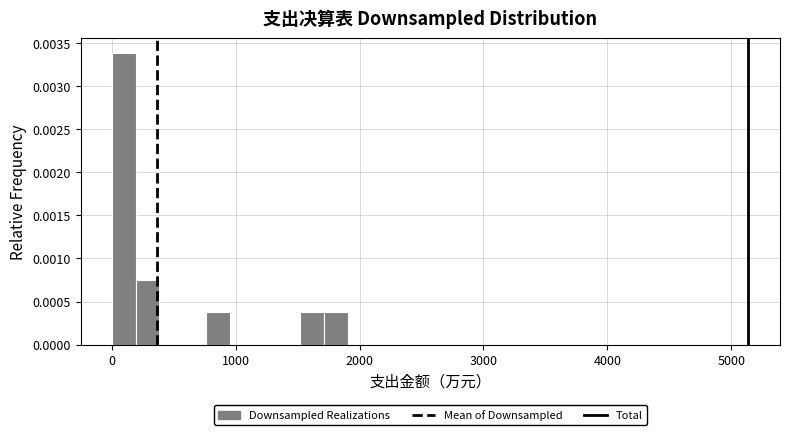

Read against the x-axis, roughly where is the centre of the tallest bar?

100